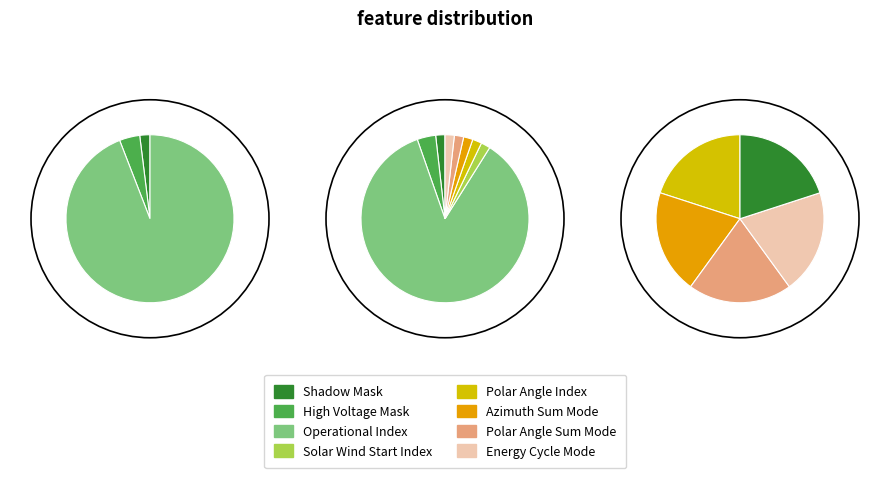

Is High Voltage Mask the majority of the pie?

No